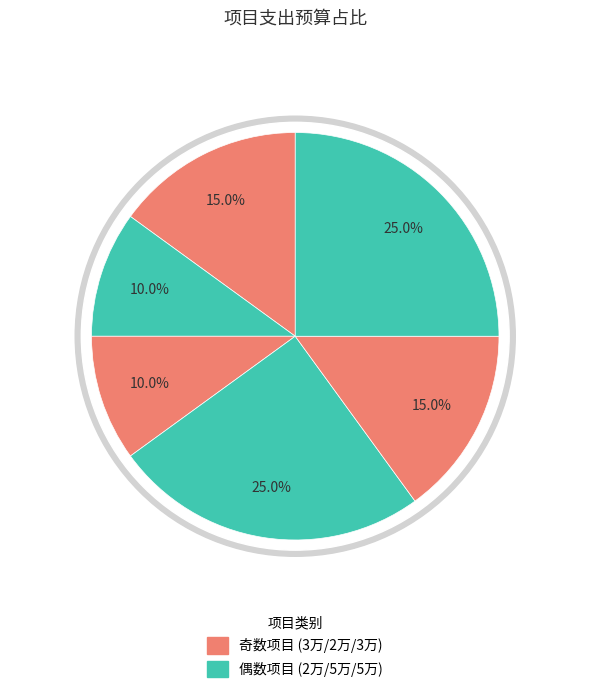

How many slices are in this pie chart?

6